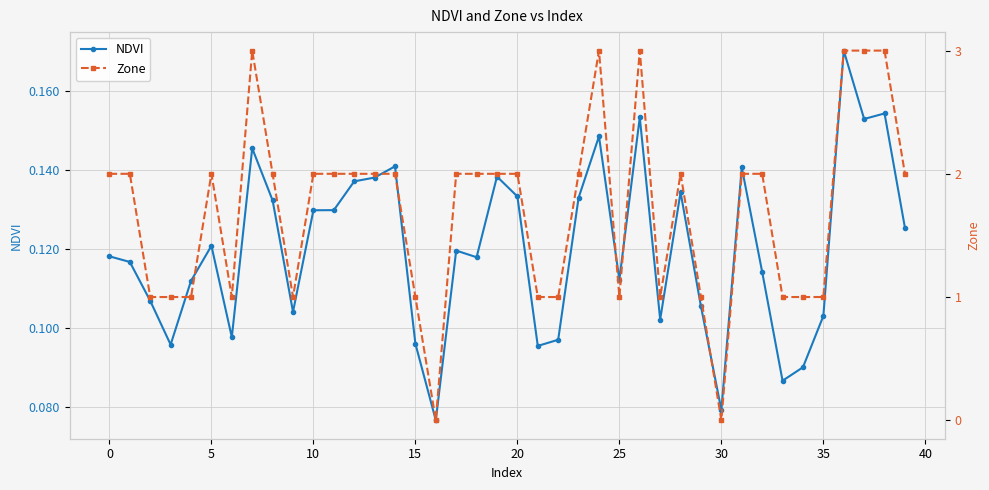

Which category has the lowest value across all series?

16